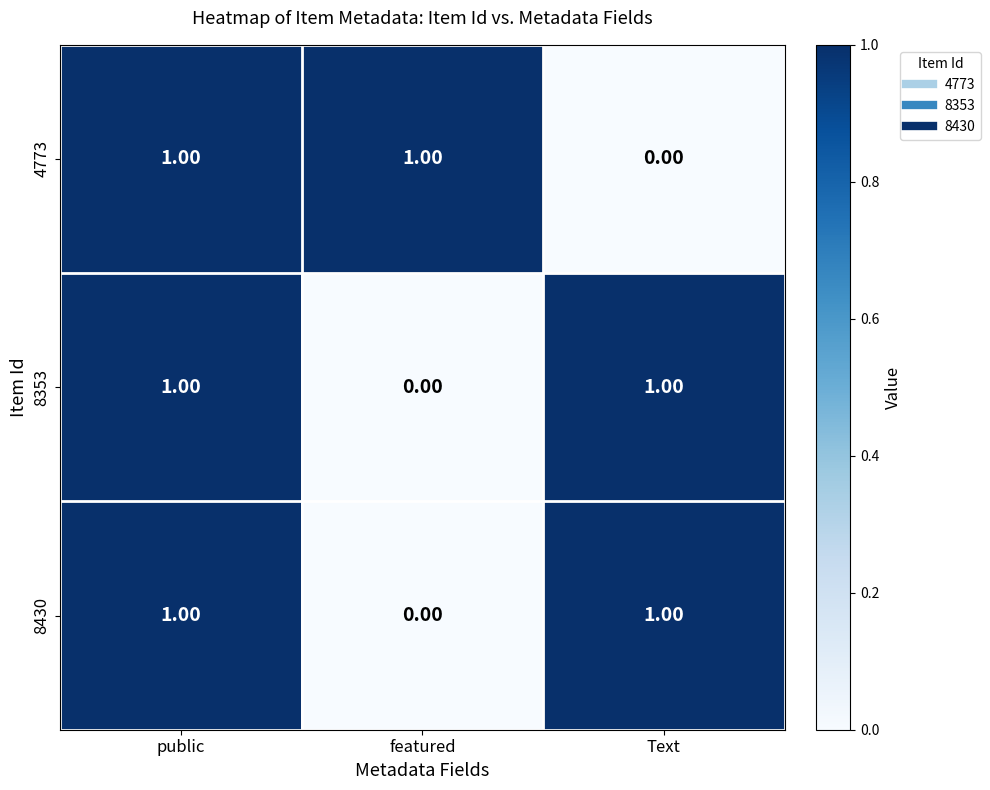

Where is 4773 nearest to the value 0?

Text